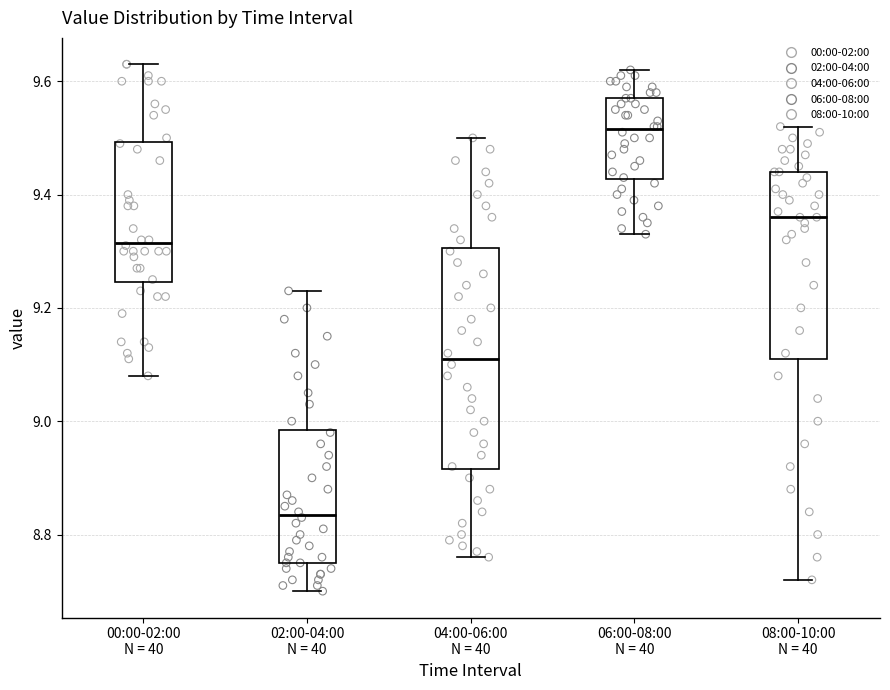

Which box has the lowest median line?

02:00-04:00 N = 40